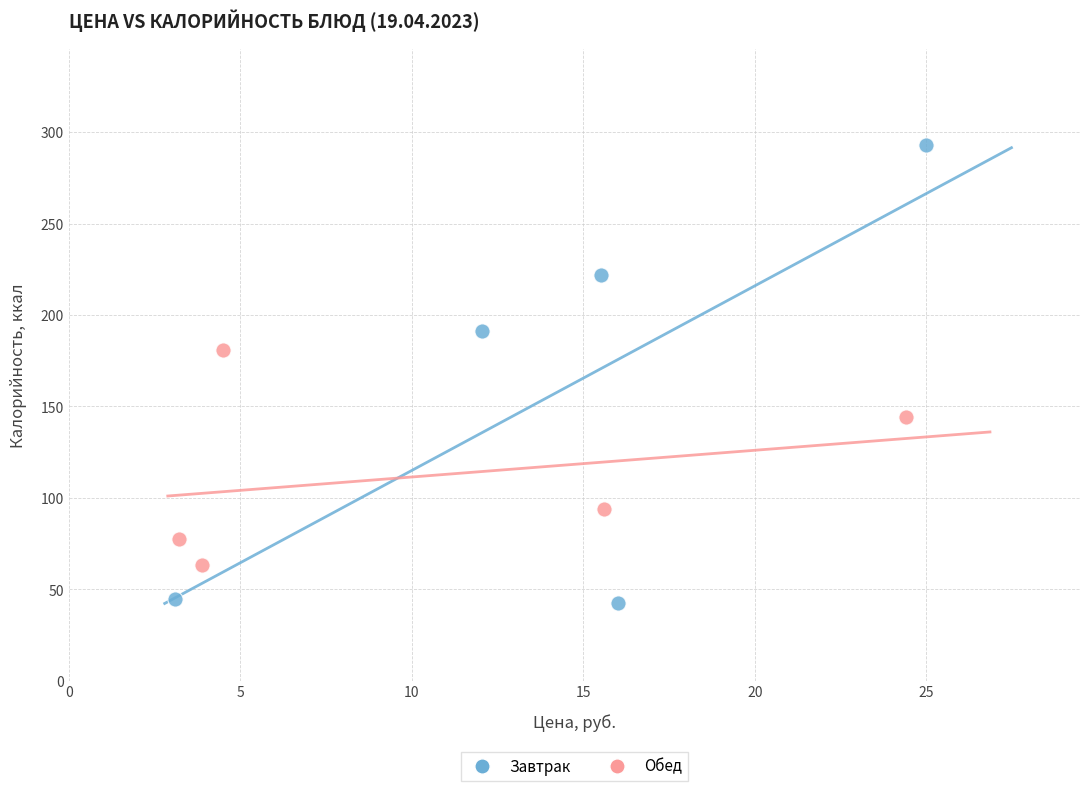

Which series contains the lowest Y value?

Завтрак